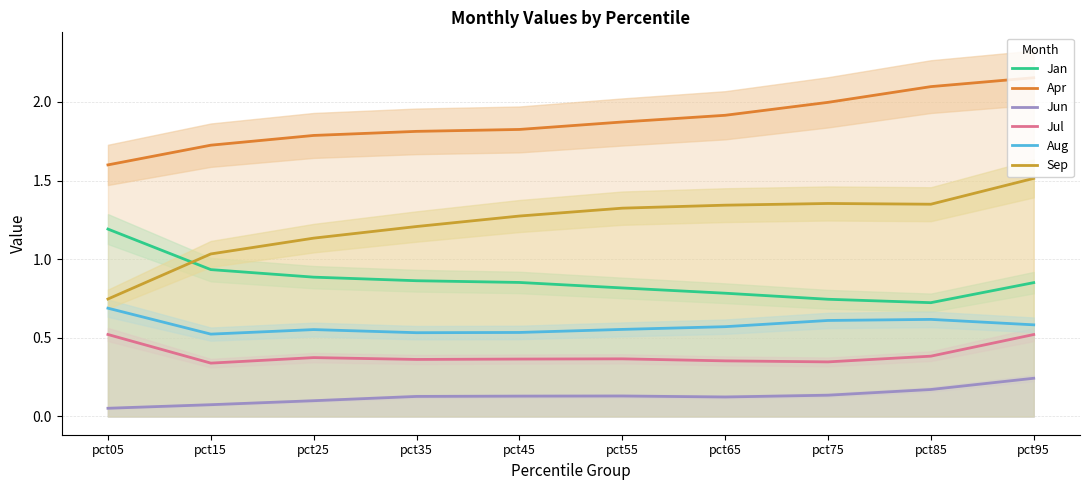

What is the total value across all series at pct15?

4.6